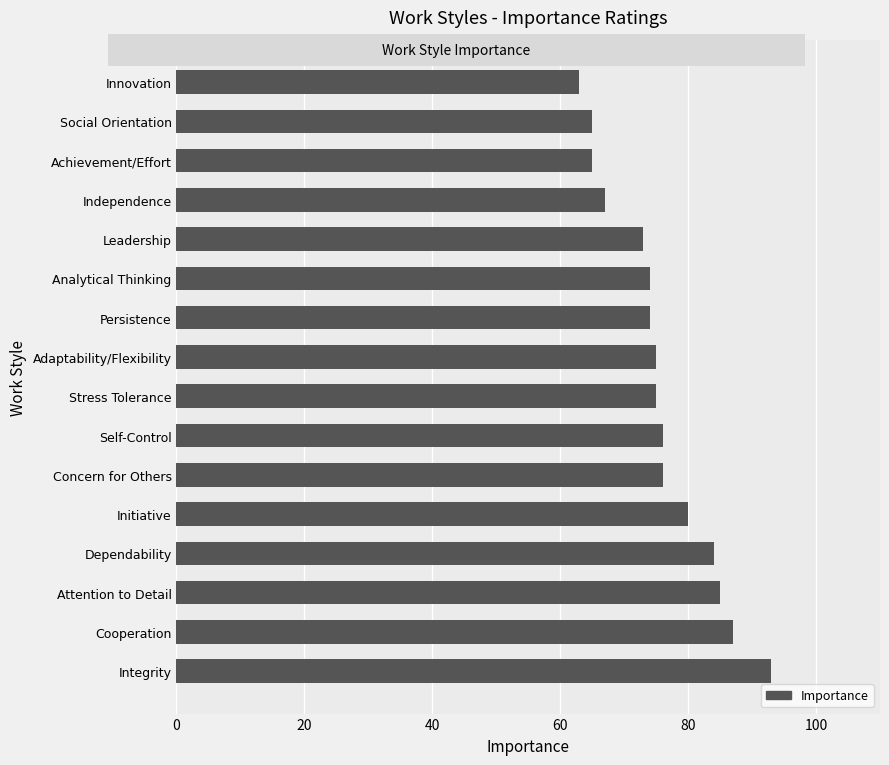

Reading bottom to top, transcribe all the data shown in this chart.

93	87	85	84	80	76	76	75	75	74	74	73	67	65	65	63